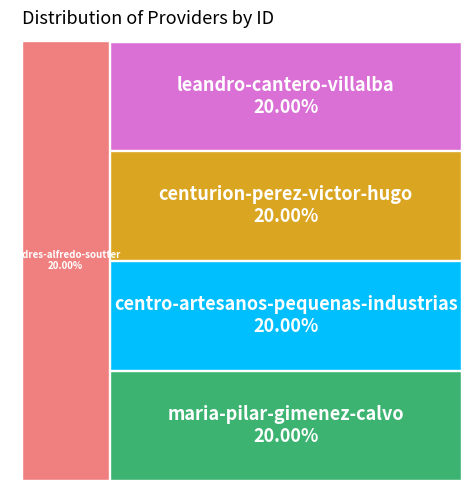

Is it true that centro-artesanos-pequenas-industrias is 20% of the pie?

True